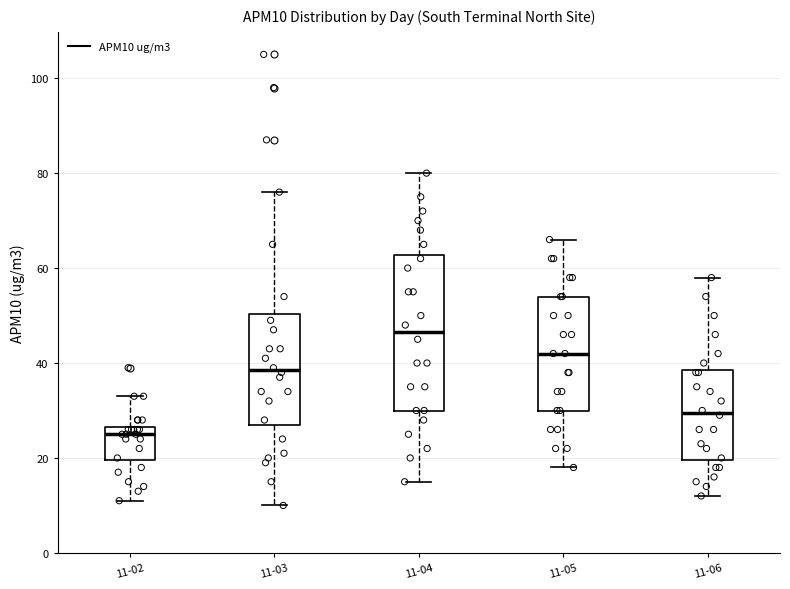

Reading left to right, read every box against the y-axis: the position of its median line, the range the box covers, and the ends of its whiskers. The values are not printed on the chart, so give them approximately, as read against the axis.

11-02: median 26 (just below the box's upper edge), box 20 to 26, whiskers 12 to 34
11-03: median 38, box 28 to 50, whiskers 10 to 76
11-04: median 46, box 30 to 62, whiskers 16 to 80
11-05: median 42, box 30 to 54, whiskers 18 to 66
11-06: median 30, box 20 to 38, whiskers 12 to 58